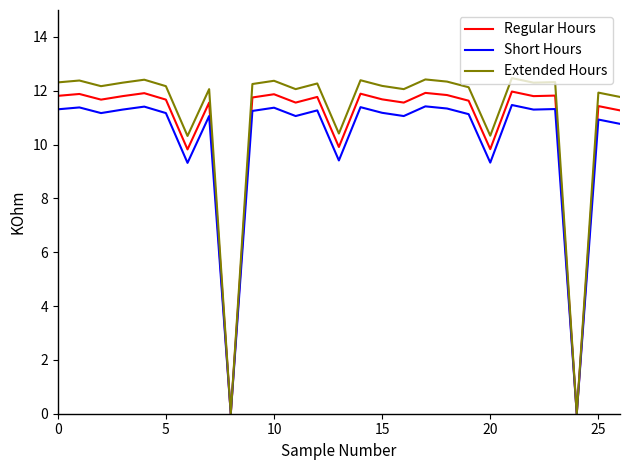

Which series has the widest spread of values?

Extended Hours